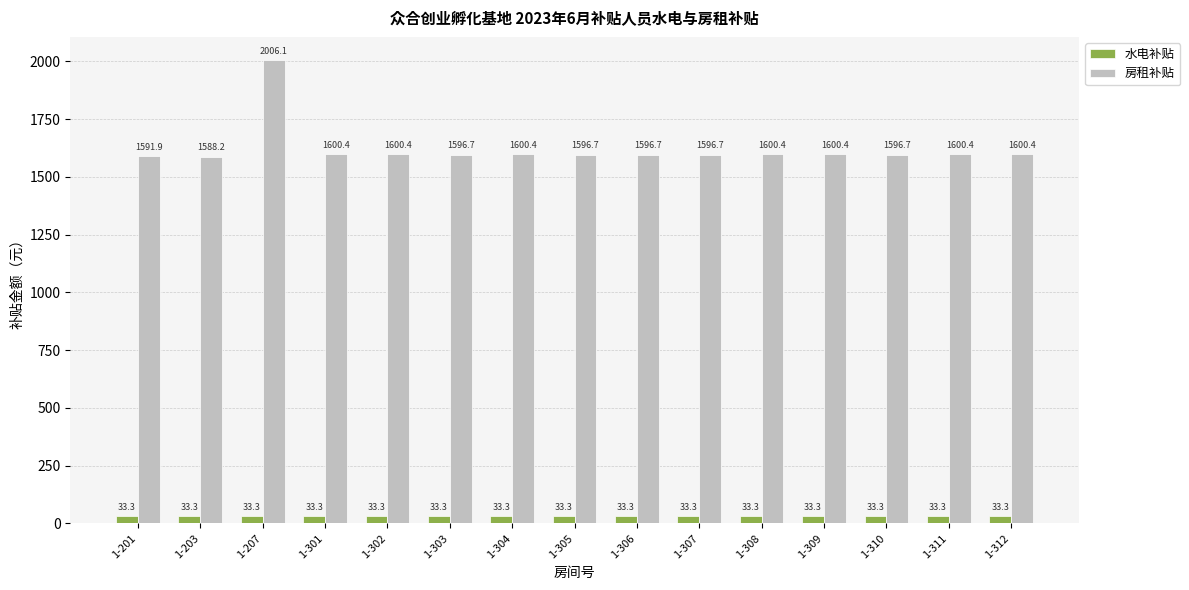

True or false: 房租补贴 has a value of 565.5 at 1-207.

False